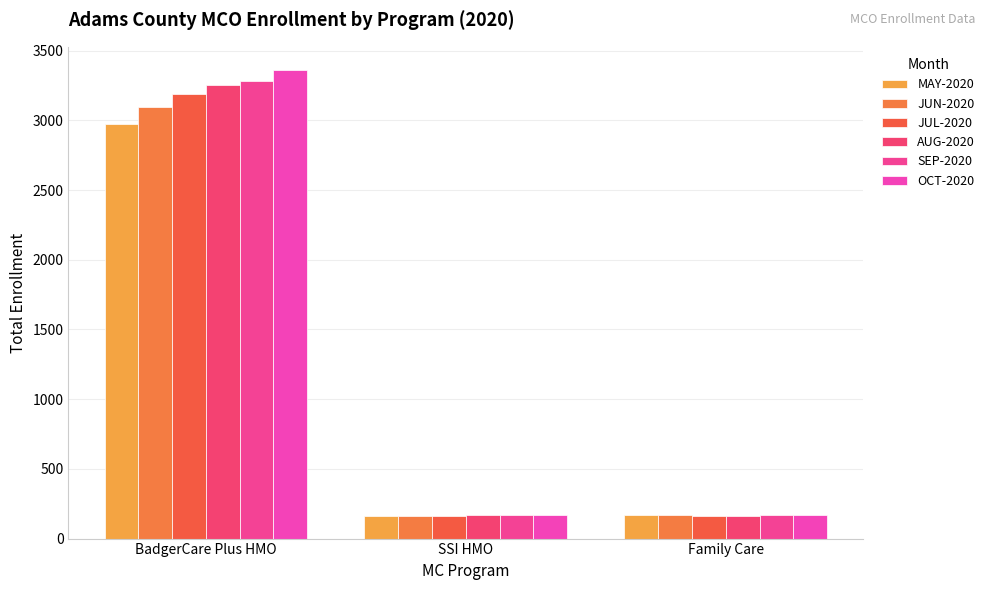

What is the difference between the second highest and minimum values in the JUN-2020 series?

3